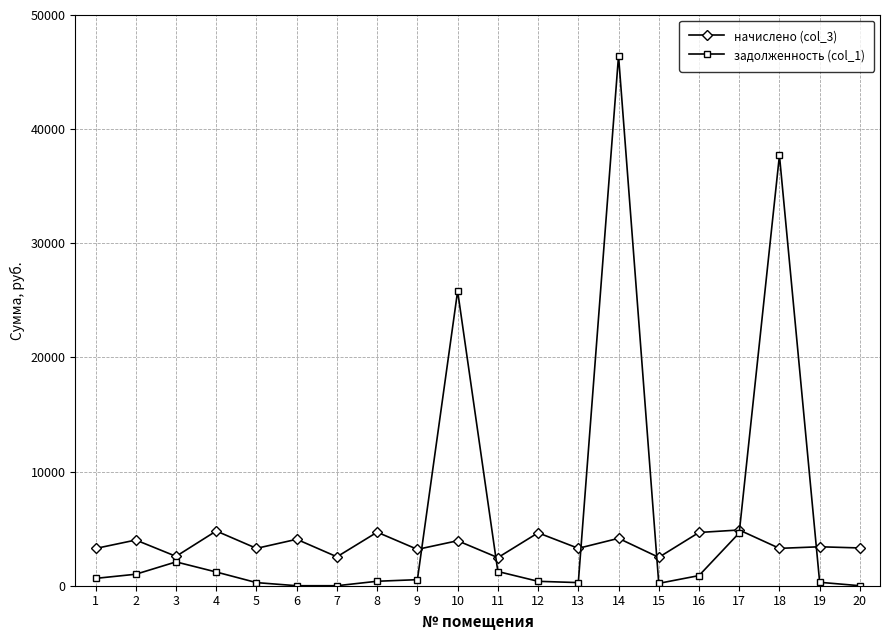

What is the spread (max minus min) of values at 2?

2996.6